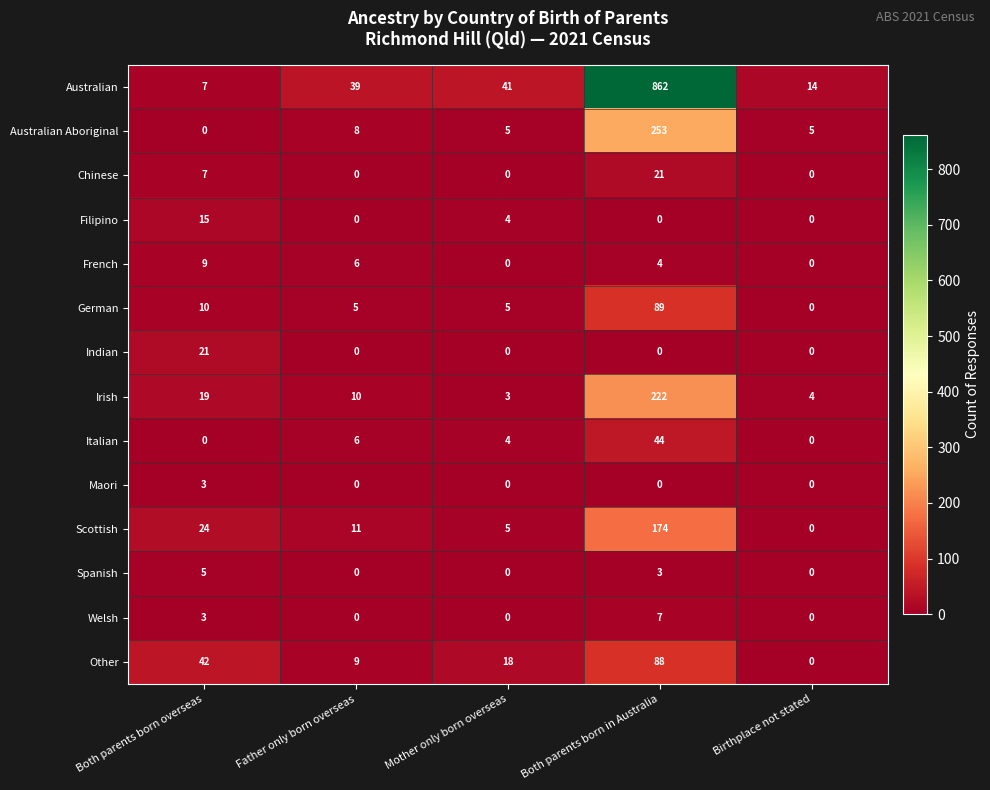

How many data points in Italian are less than 4?

2